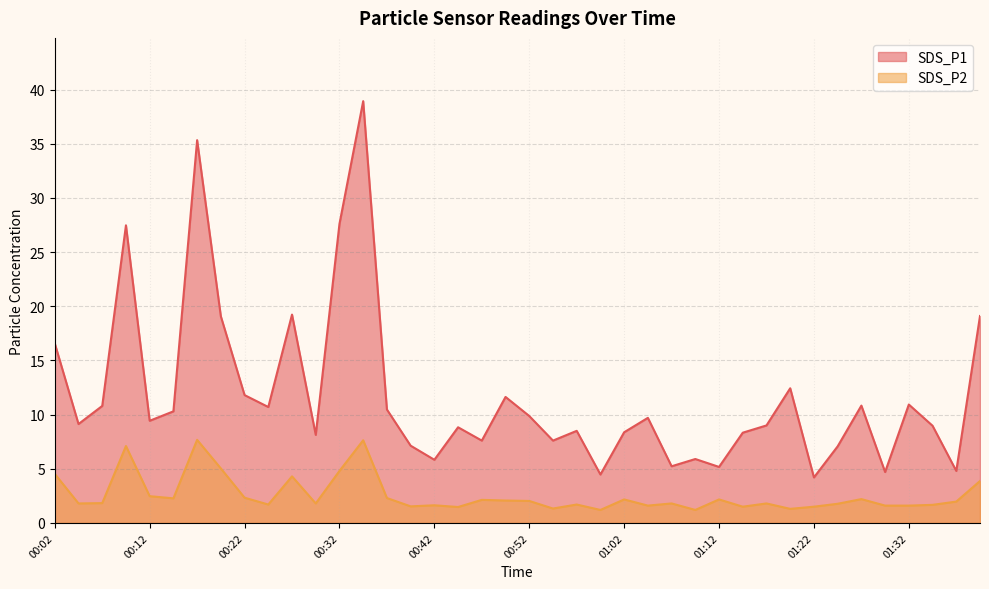

True or false: SDS_P2 has more than 1 interior local peaks.

True